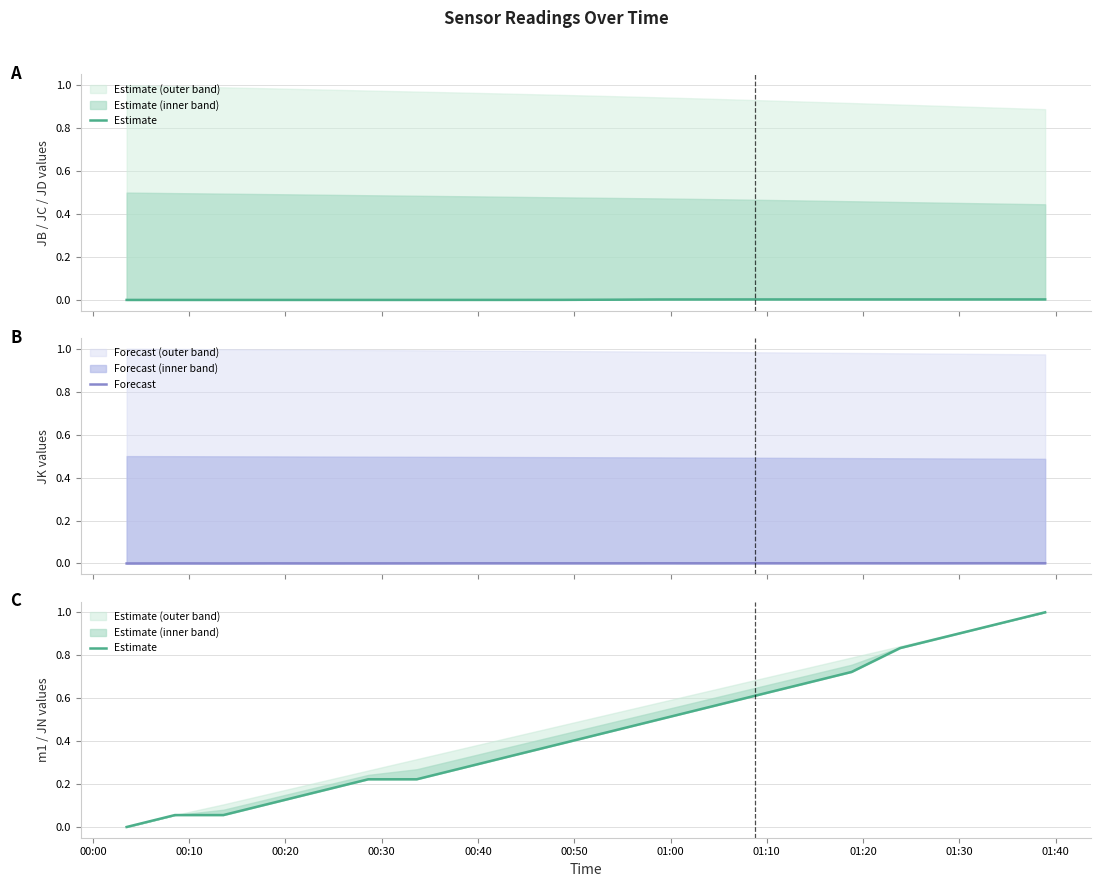

Rank the series by their average value, from lowest to highest.

Forecast, Estimate